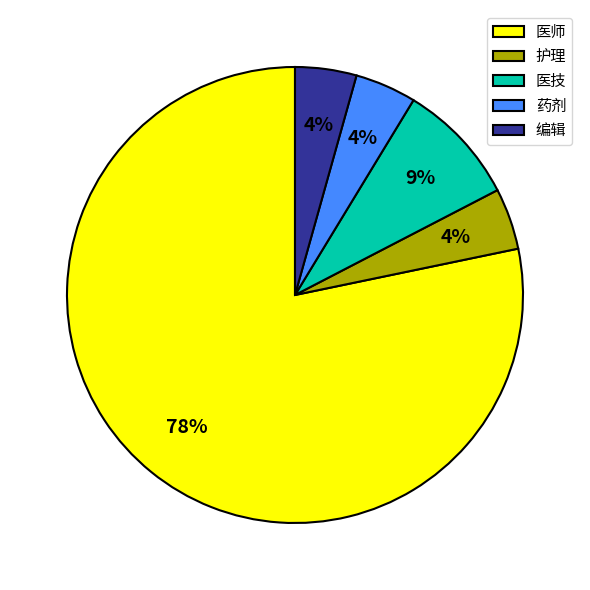

To the nearest percent, what portion does 编辑 represent?

4%